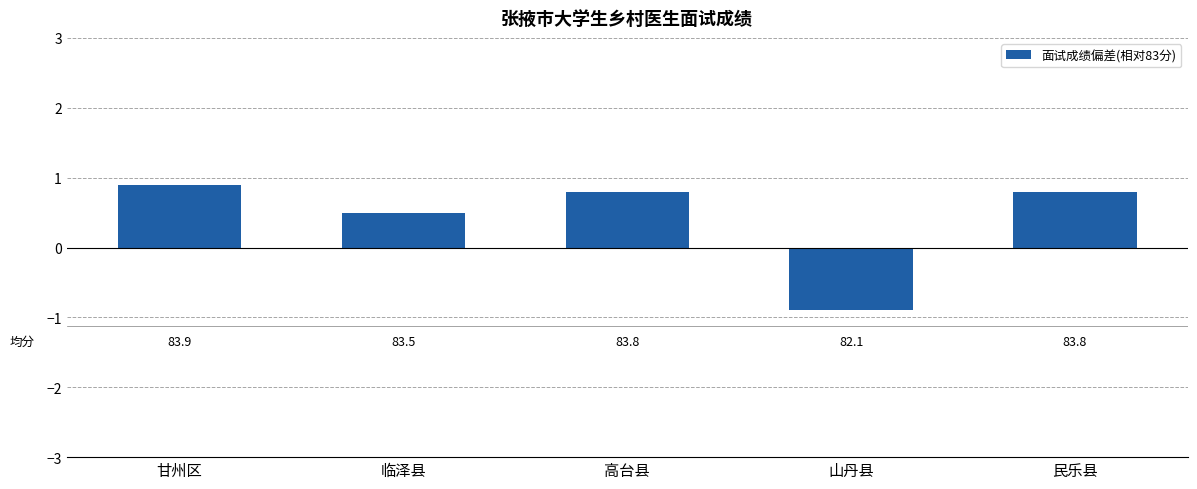

Does the chart contain any negative values?

Yes